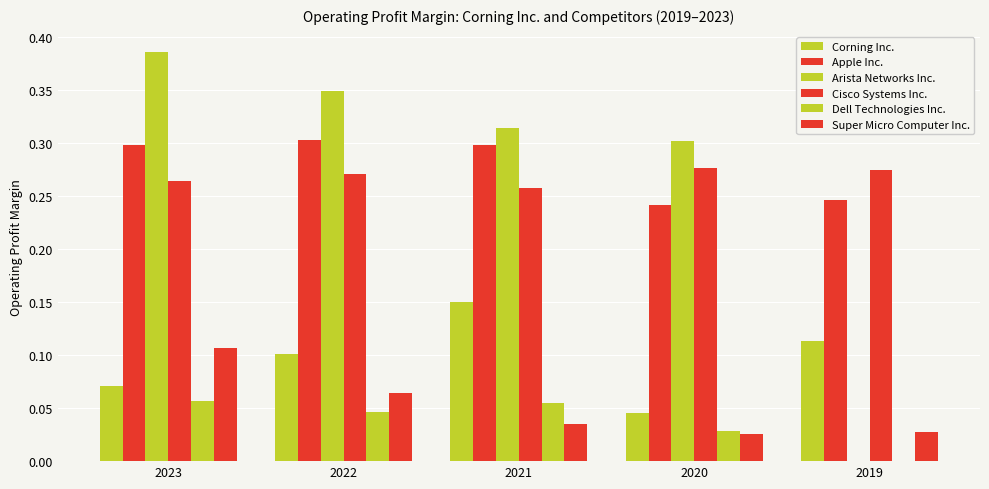

How many data points does each series have?

5